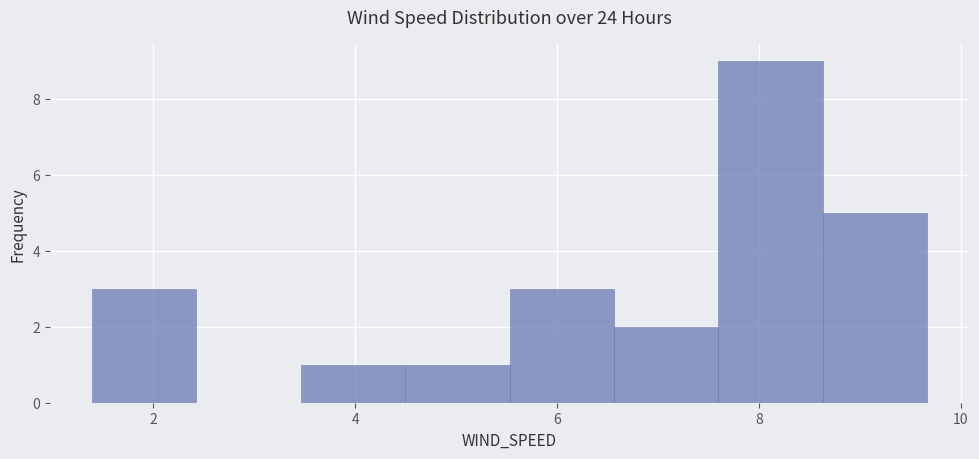

Over which range of the x-axis is the bar tallest?

7.6 to 8.6